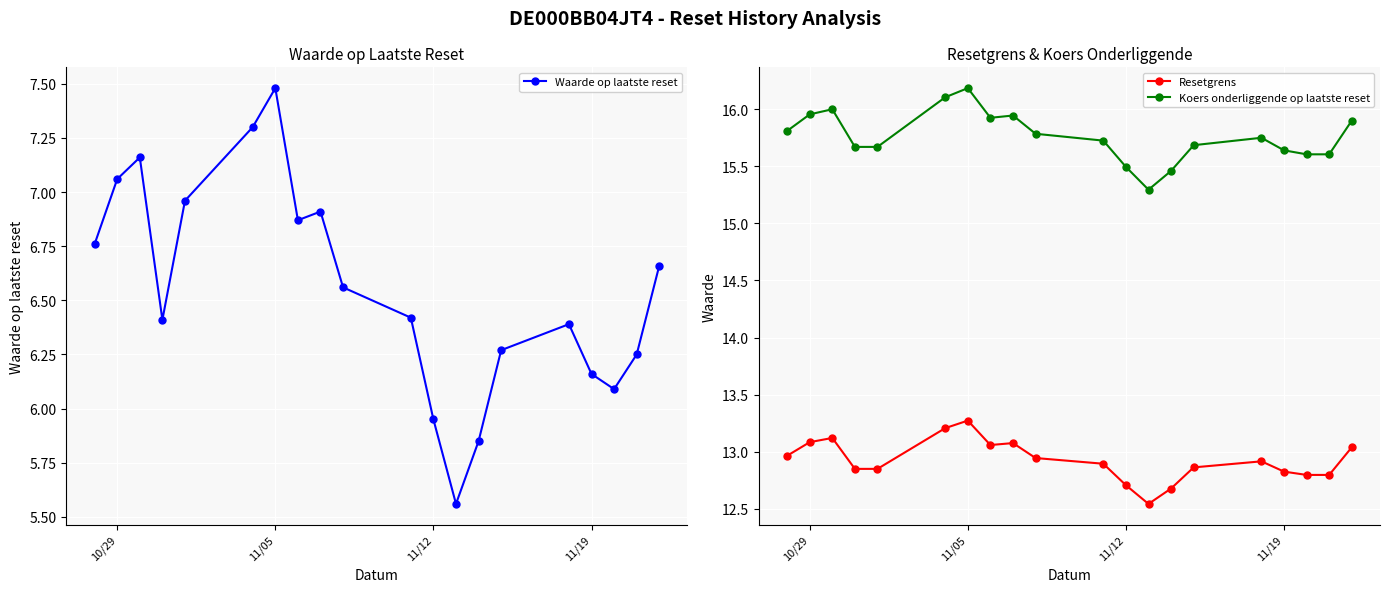

What is the maximum value for Resetgrens?

13.3